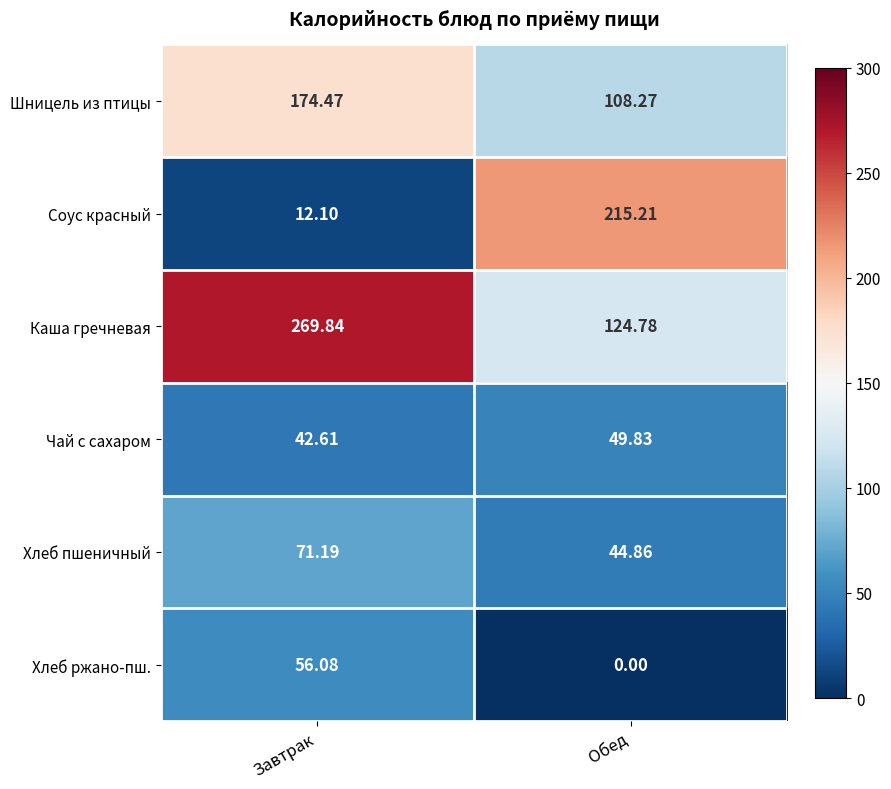

At which category is the sum across all series the highest?

Завтрак